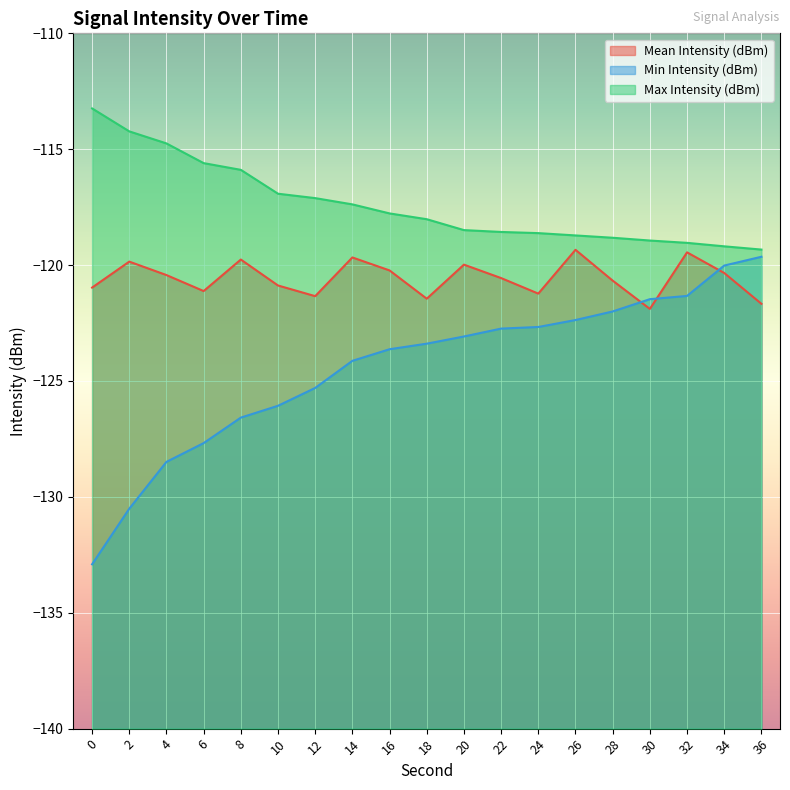

What is the sum of all Max Intensity (dBm) values?

-2230.6